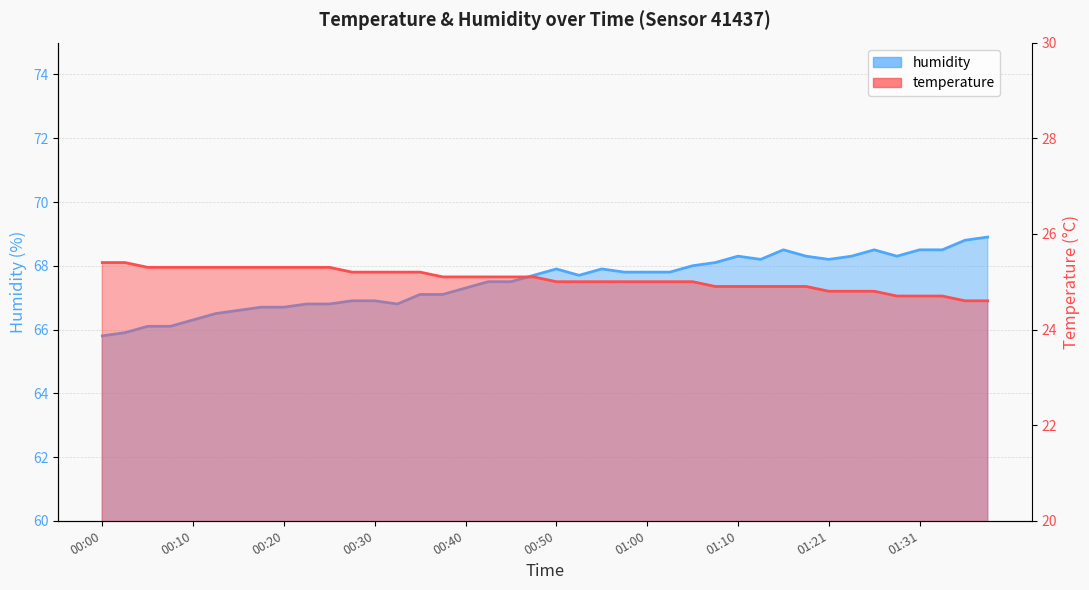

Rank the series at 00:08 from lowest to highest value.

temperature, humidity